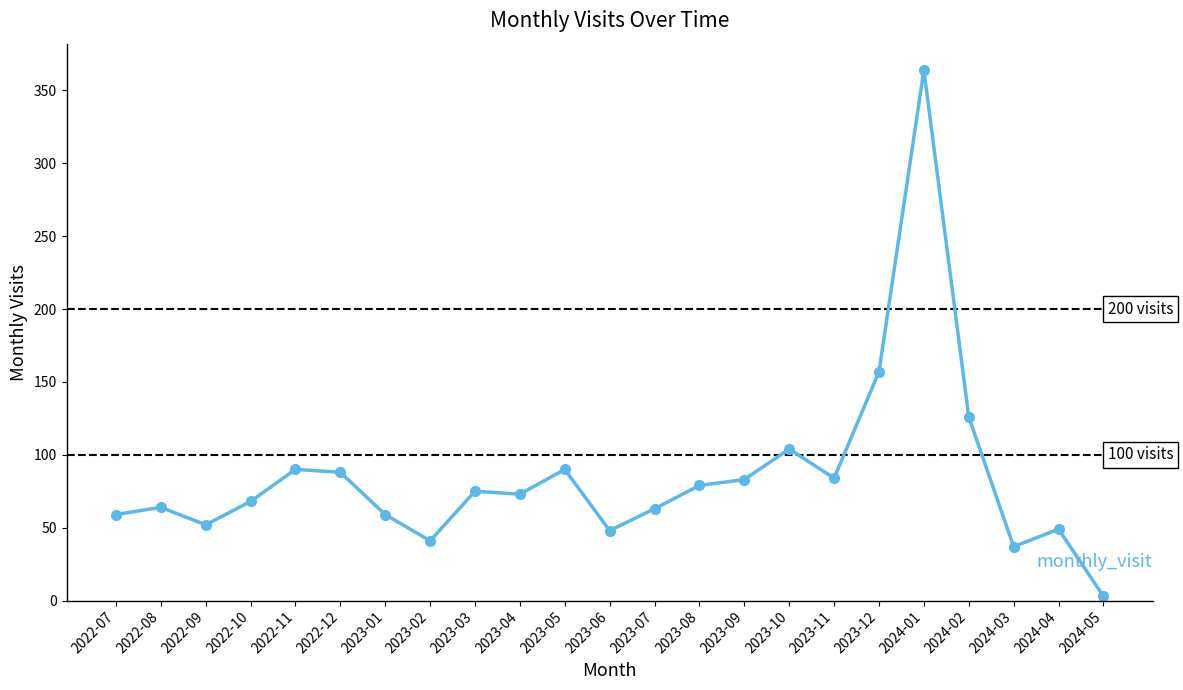

What is the change in value from 2022-08 to 2023-04?

+9